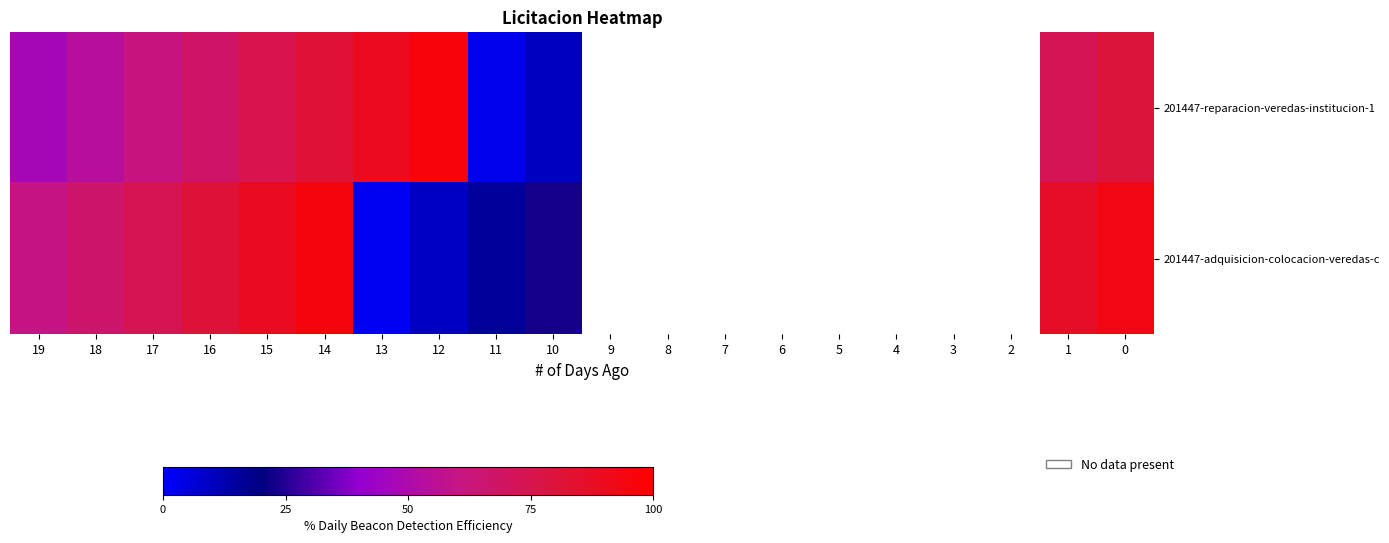

Is it true that 201447-reparacion-veredas-institucion-1 equals 80.0 at 0?

True